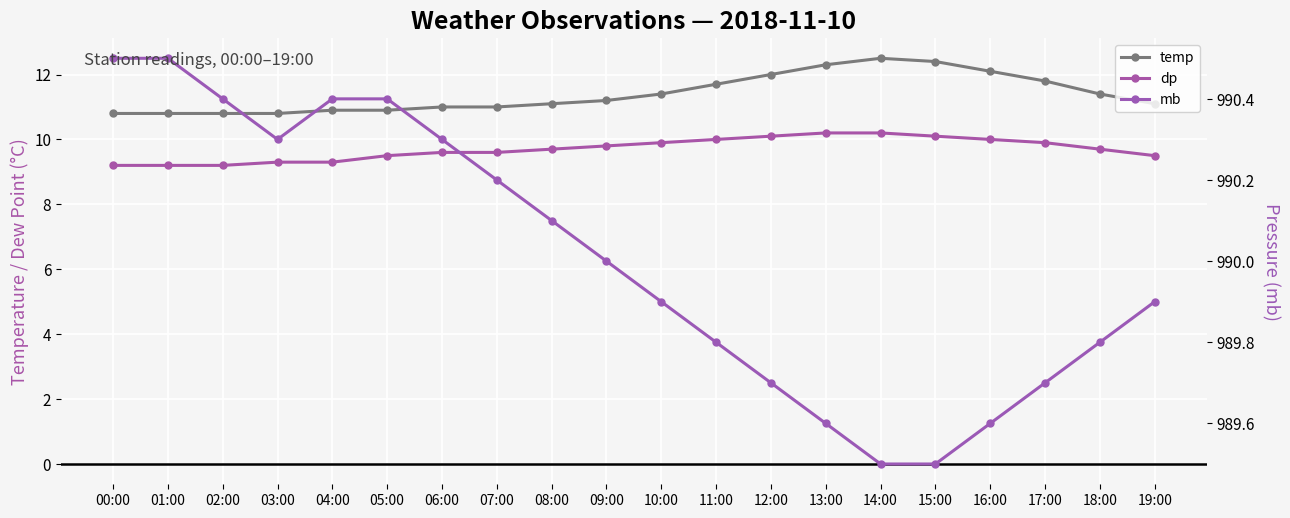

Is the value of dp at 17:00 greater than the value of temp at 17:00?

No